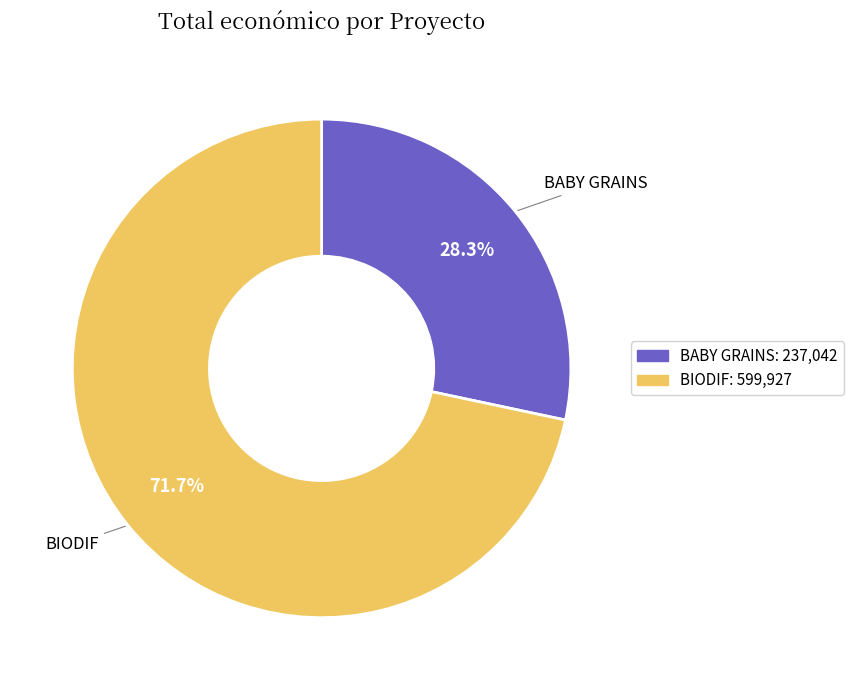

Does BABY GRAINS represent more than half of the total?

No